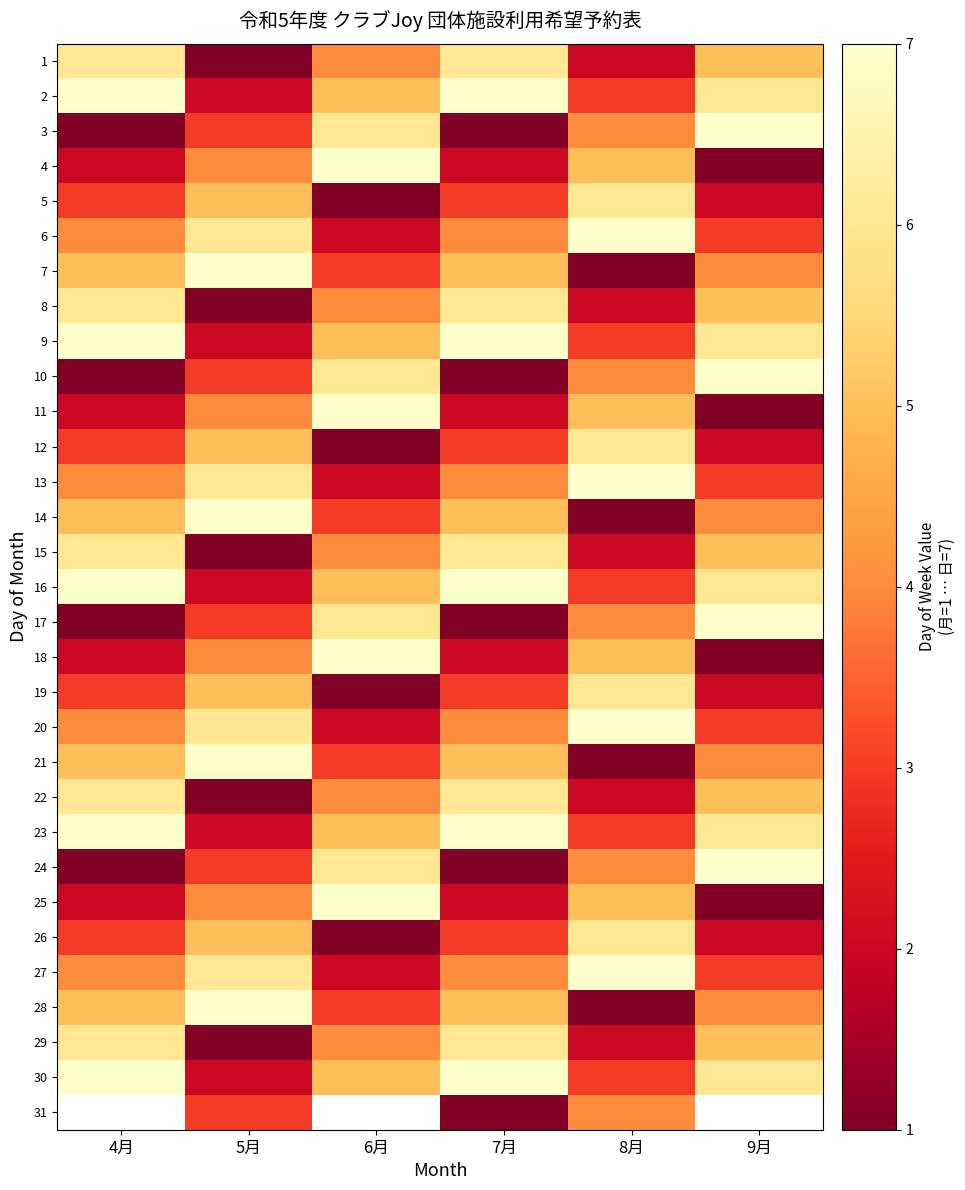

At which category does the chart reach its peak across all series?

4月